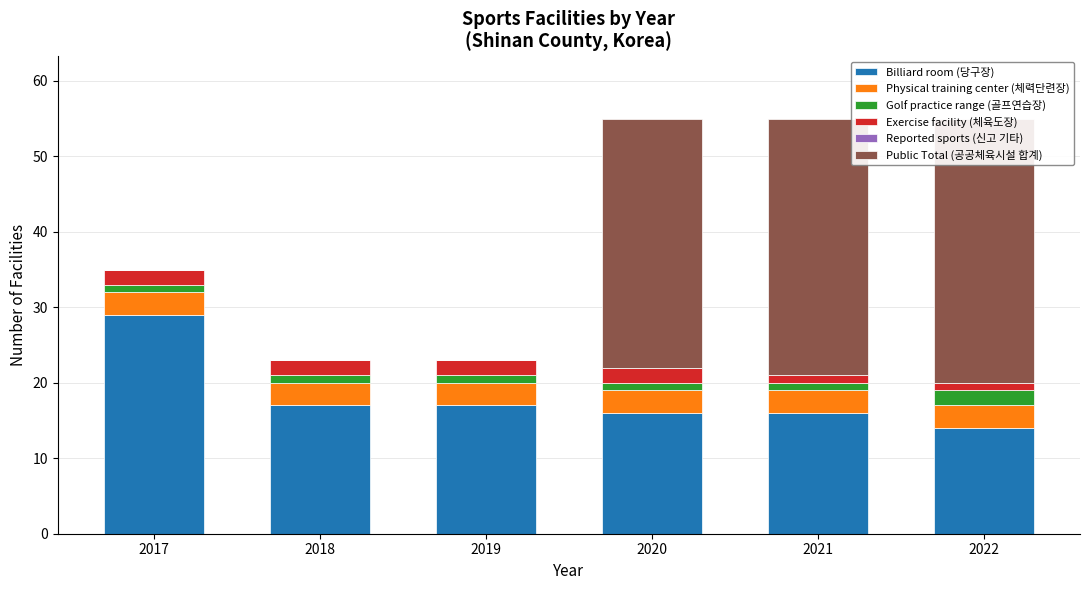

The value of Golf practice range (골프연습장) at 2021 is 1. True or false?

True